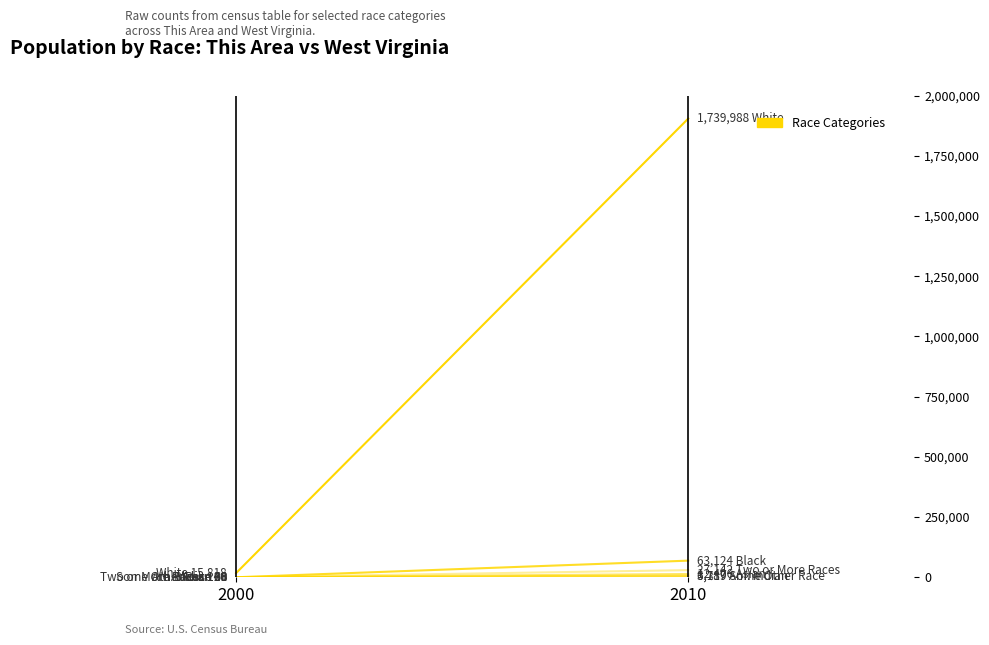

What is the total value across all series at 2010?

1852566